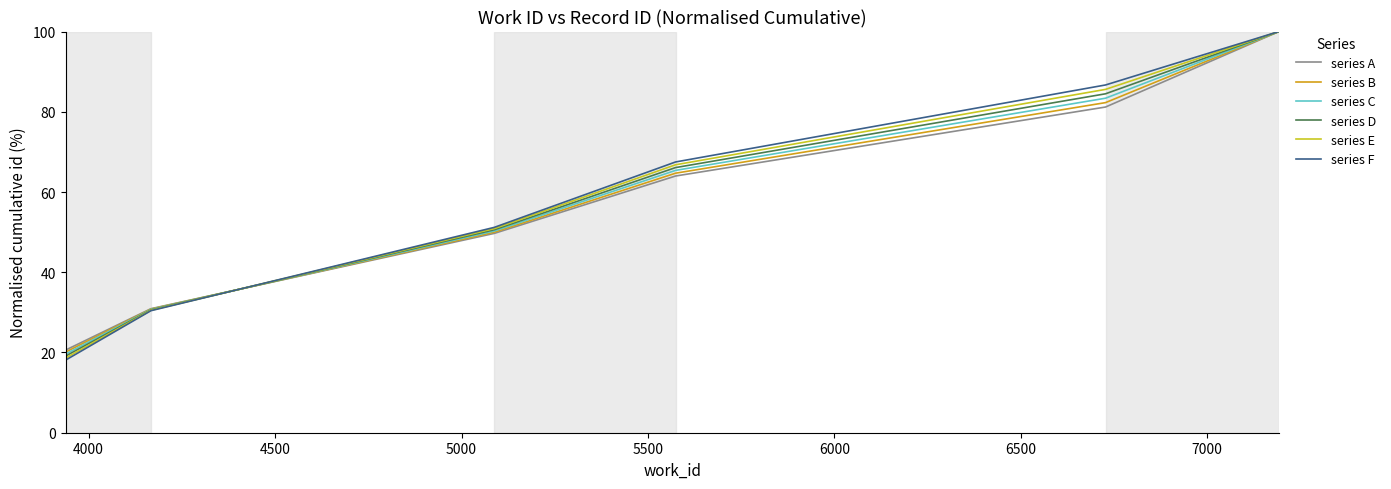

How many series are shown in this chart?

6